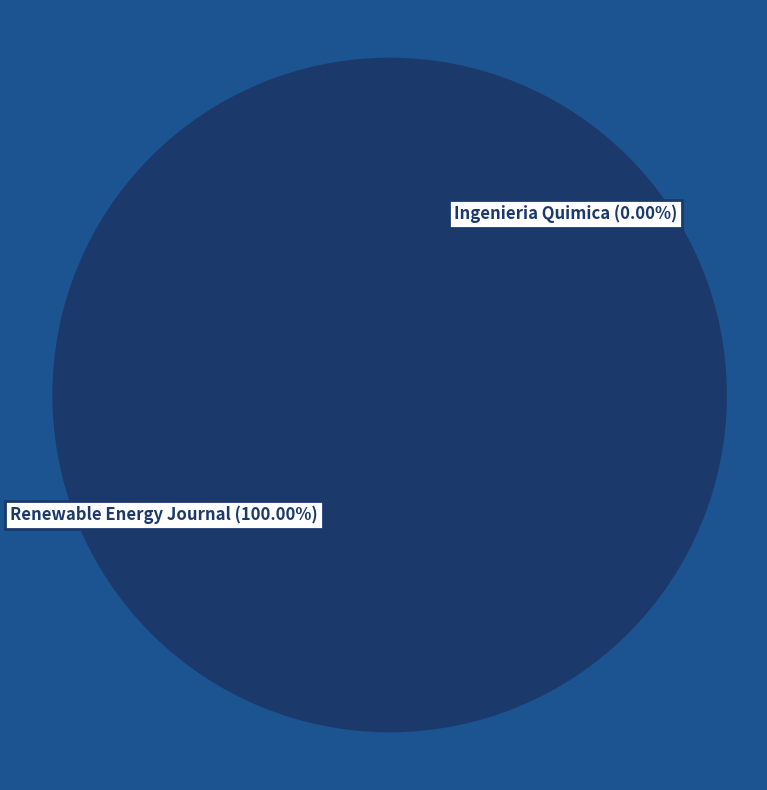

Is there a majority slice in this chart?

Yes